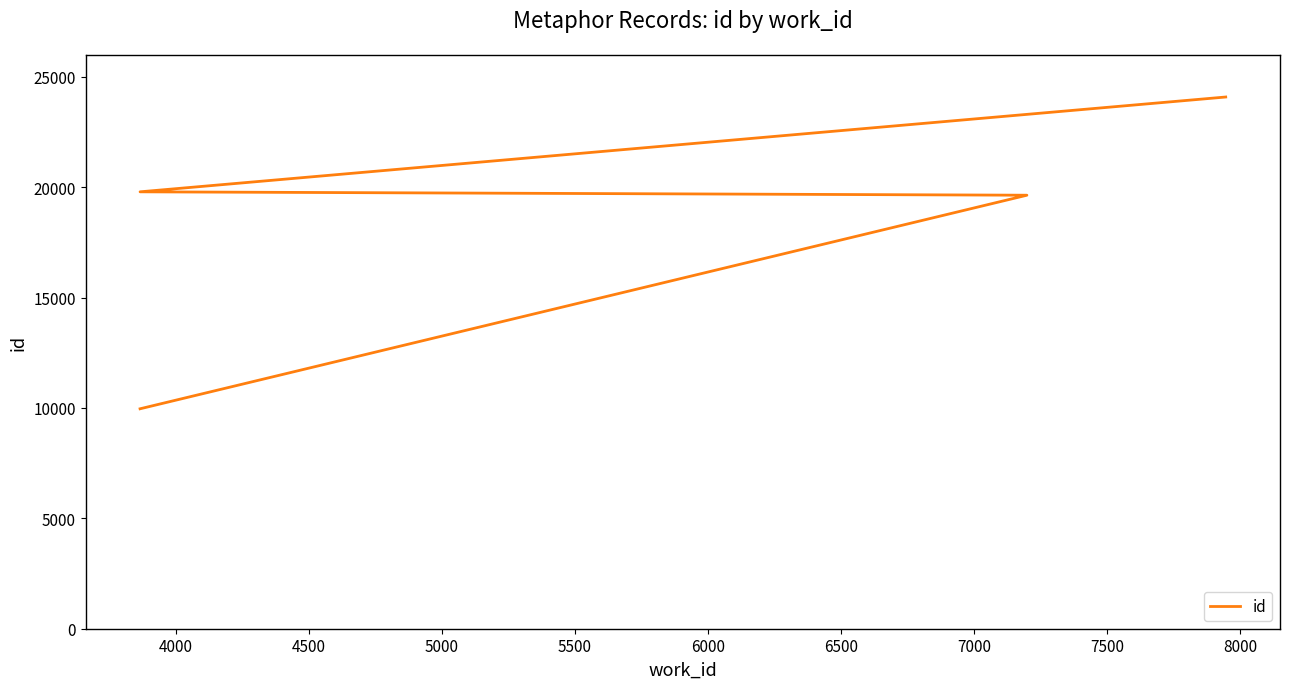

Is it true that the value at 4500 is 7928?

False